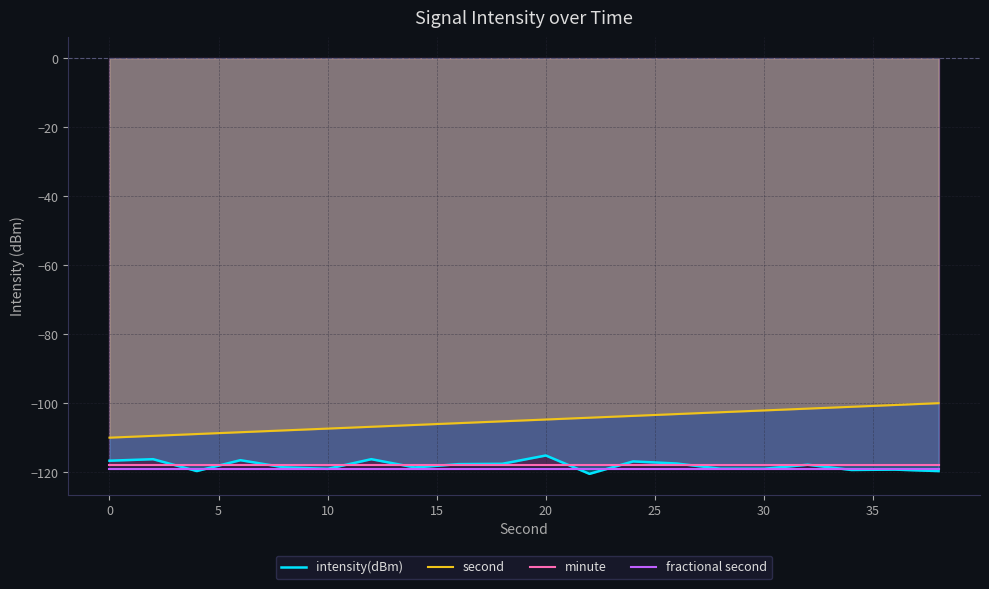

Where does the intensity(dBm) series first go above -117?

0